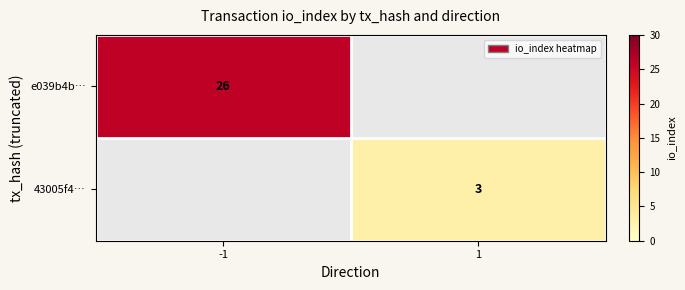

At how many categories does at least one series exceed 18?

1